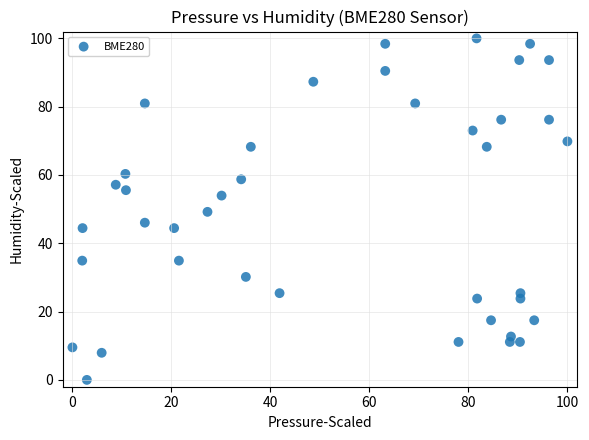

What is the range of Y values (max minus min)?

100.0